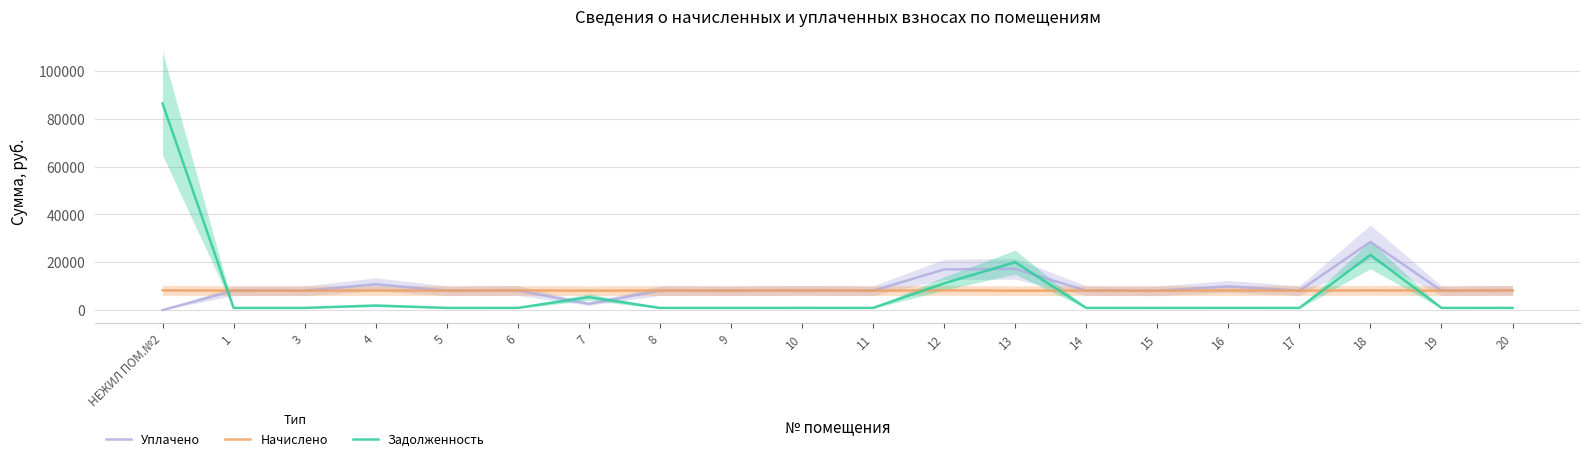

What are all the series names shown in the legend?

Уплачено, Начислено, Задолженность